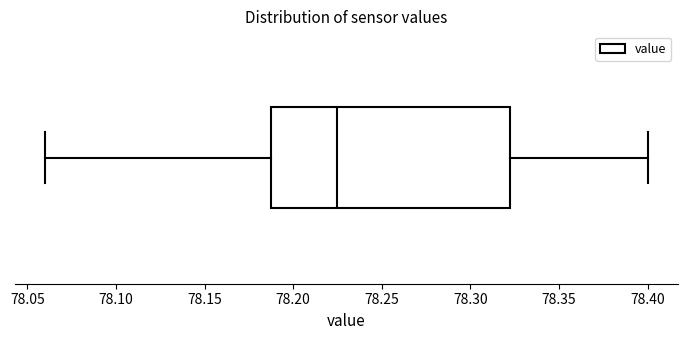

Read this box plot against the x-axis: the position of the median line, the range covered by the box, and the ends of both whiskers. The values are not printed on the chart, so give them approximately, as read against the axis.

median 78.225, box 78.190 to 78.325, whiskers 78.060 to 78.400